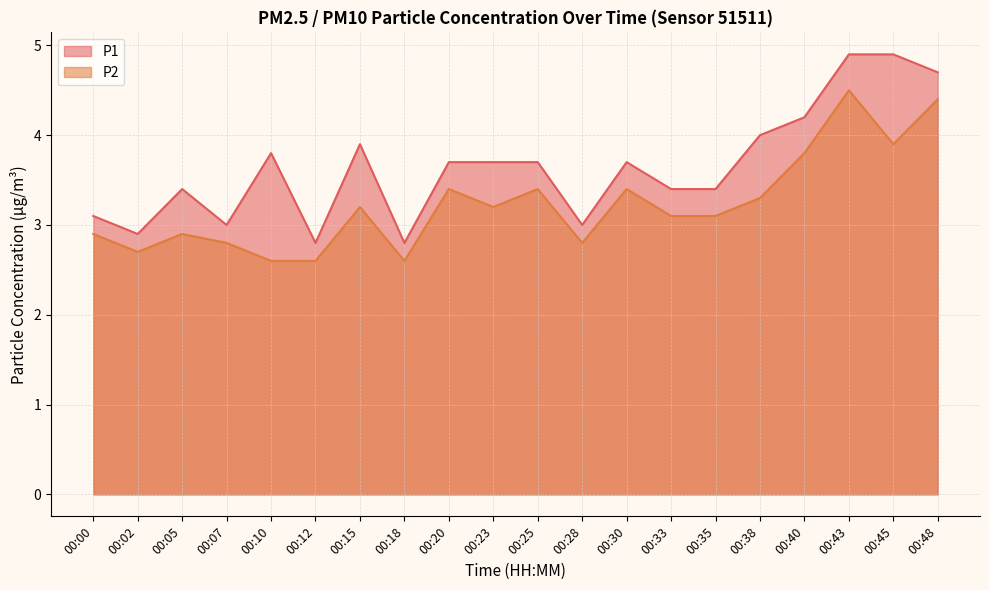

At which category is the sum across all series the highest?

00:43